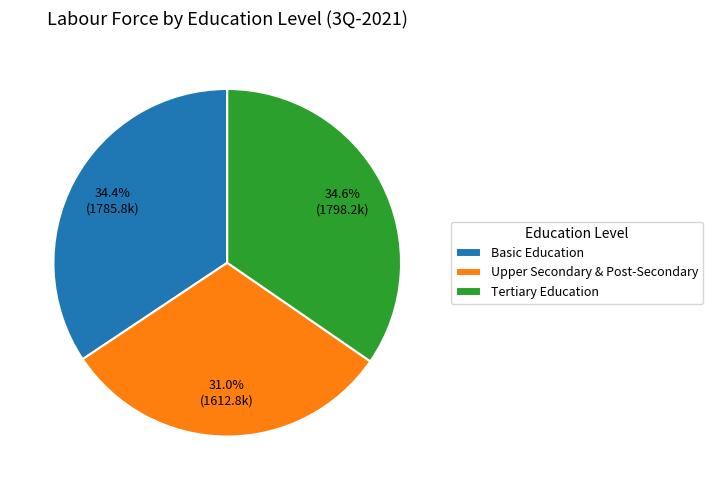

What percentage is NOT represented by Basic Education?

65.6%